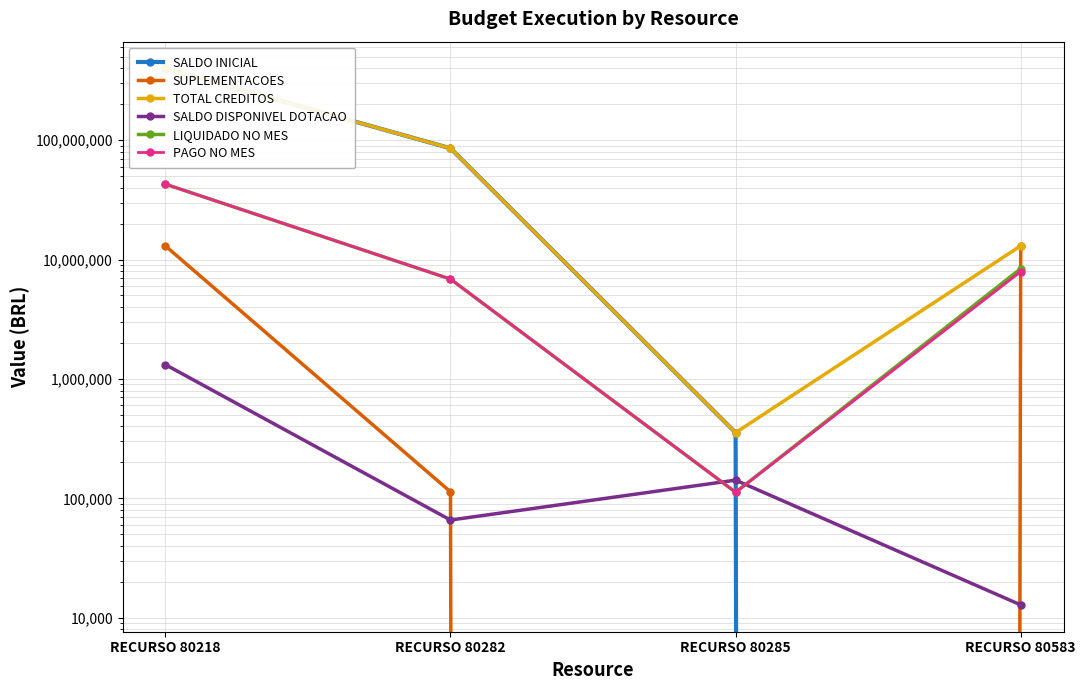

How many data points in TOTAL CREDITOS are less than 85358875?

2